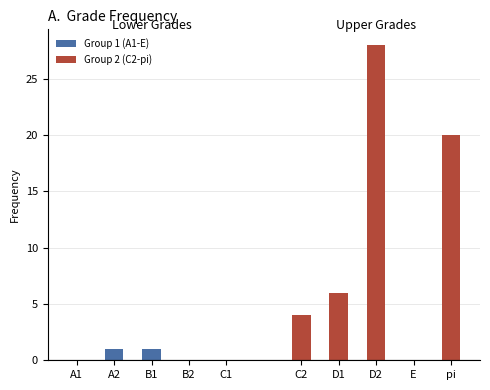

At which label does Group 1 (A1-E) reach its minimum?

A1